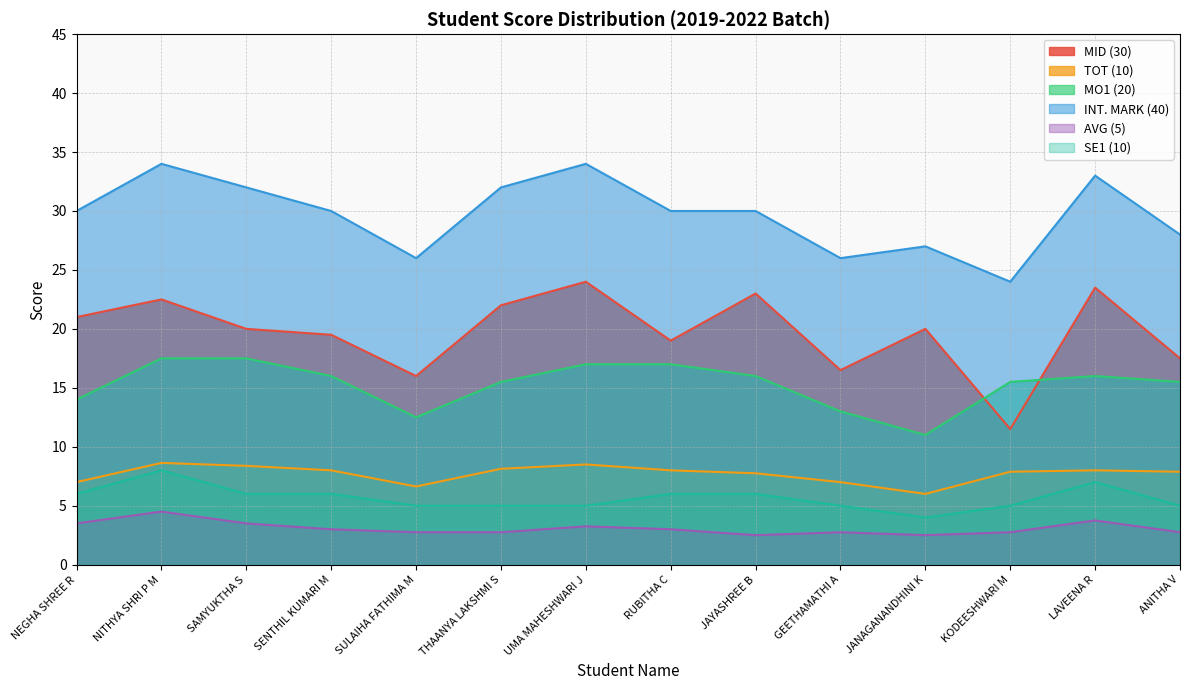

What are all the series names shown in the legend?

MID (30), TOT (10), MO1 (20), INT. MARK (40), AVG (5), SE1 (10)